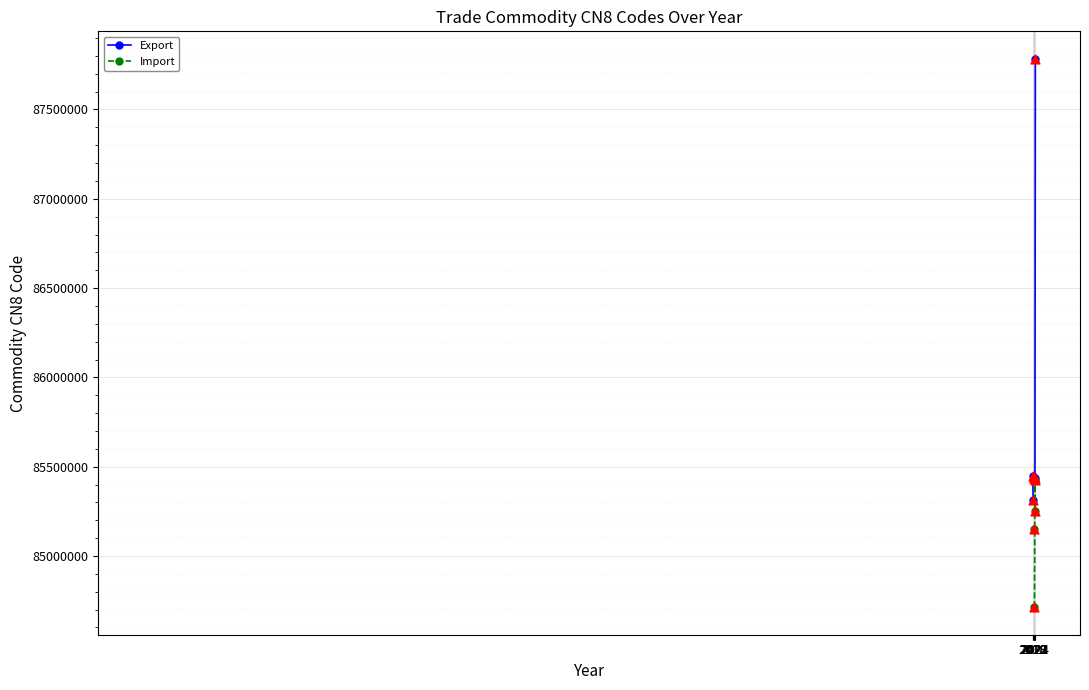

What is the total value across all series at 2022?

170150090.0